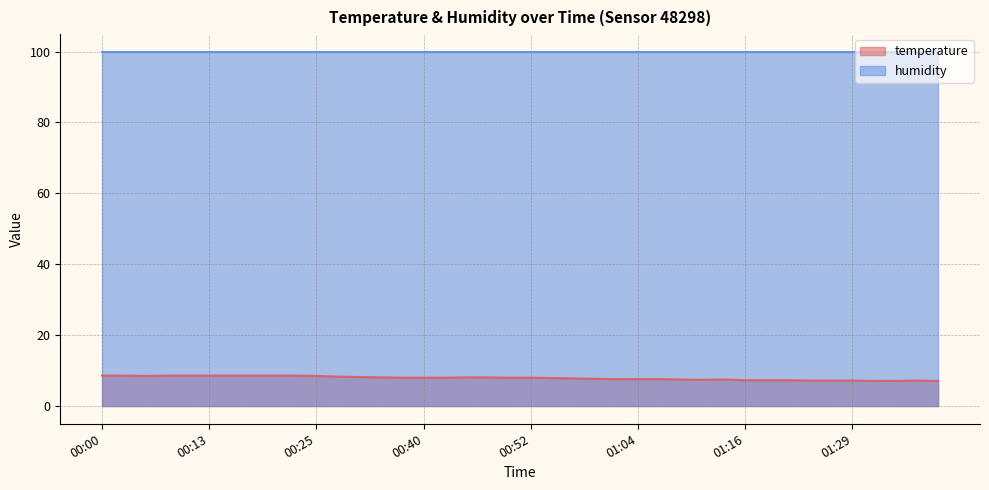

Where is the first local minimum?

00:05